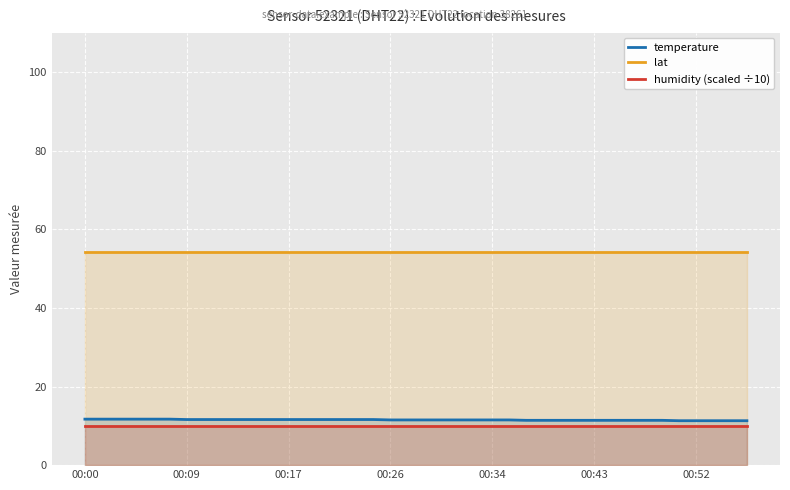

True or false: humidity (scaled ÷10) and temperature cross at least once.

False